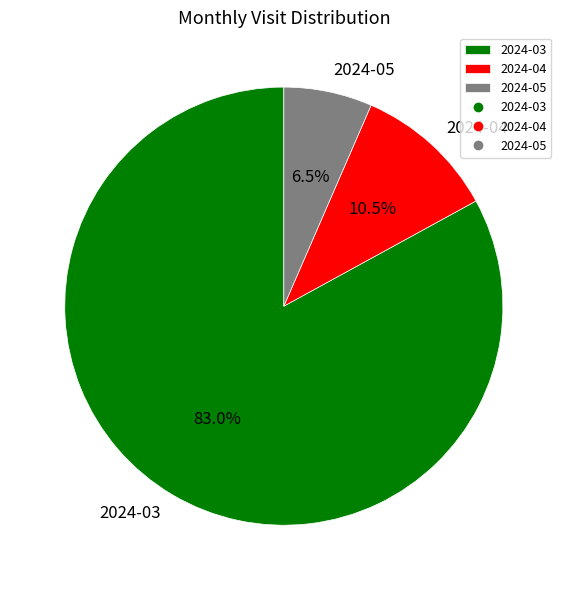

Which has a higher value, 2024-05 or 2024-04?

2024-04